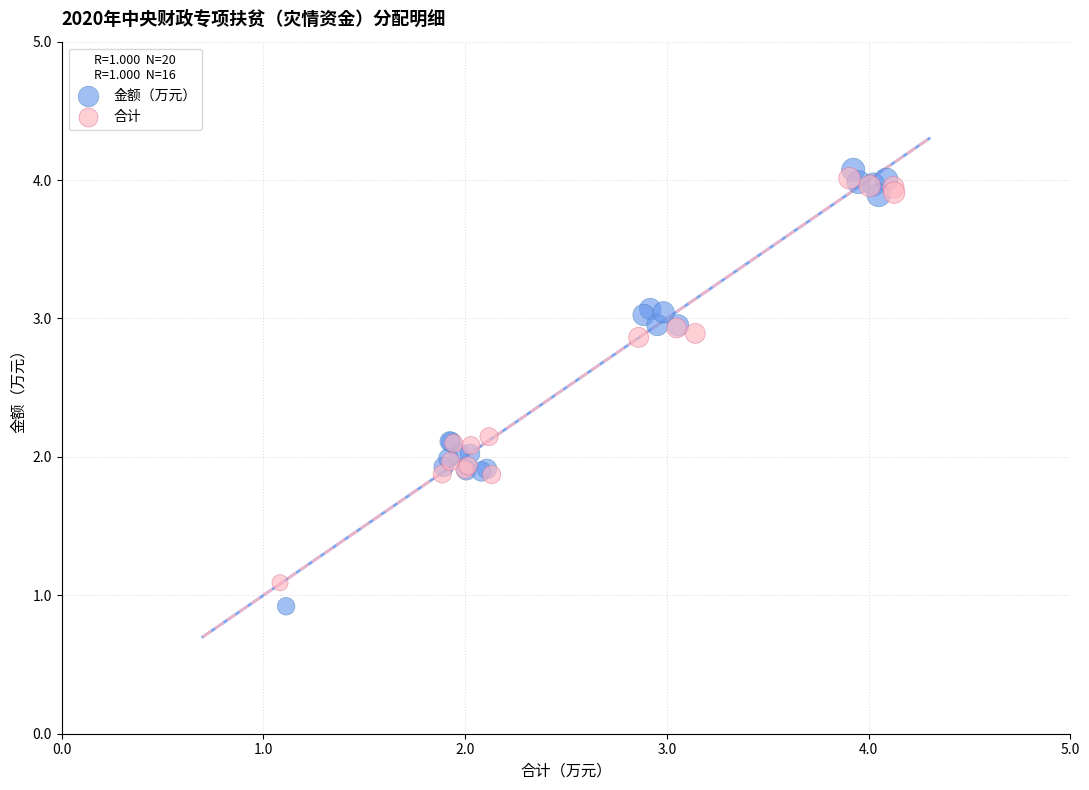

Which series has the largest Y range (max minus min)?

金额（万元）